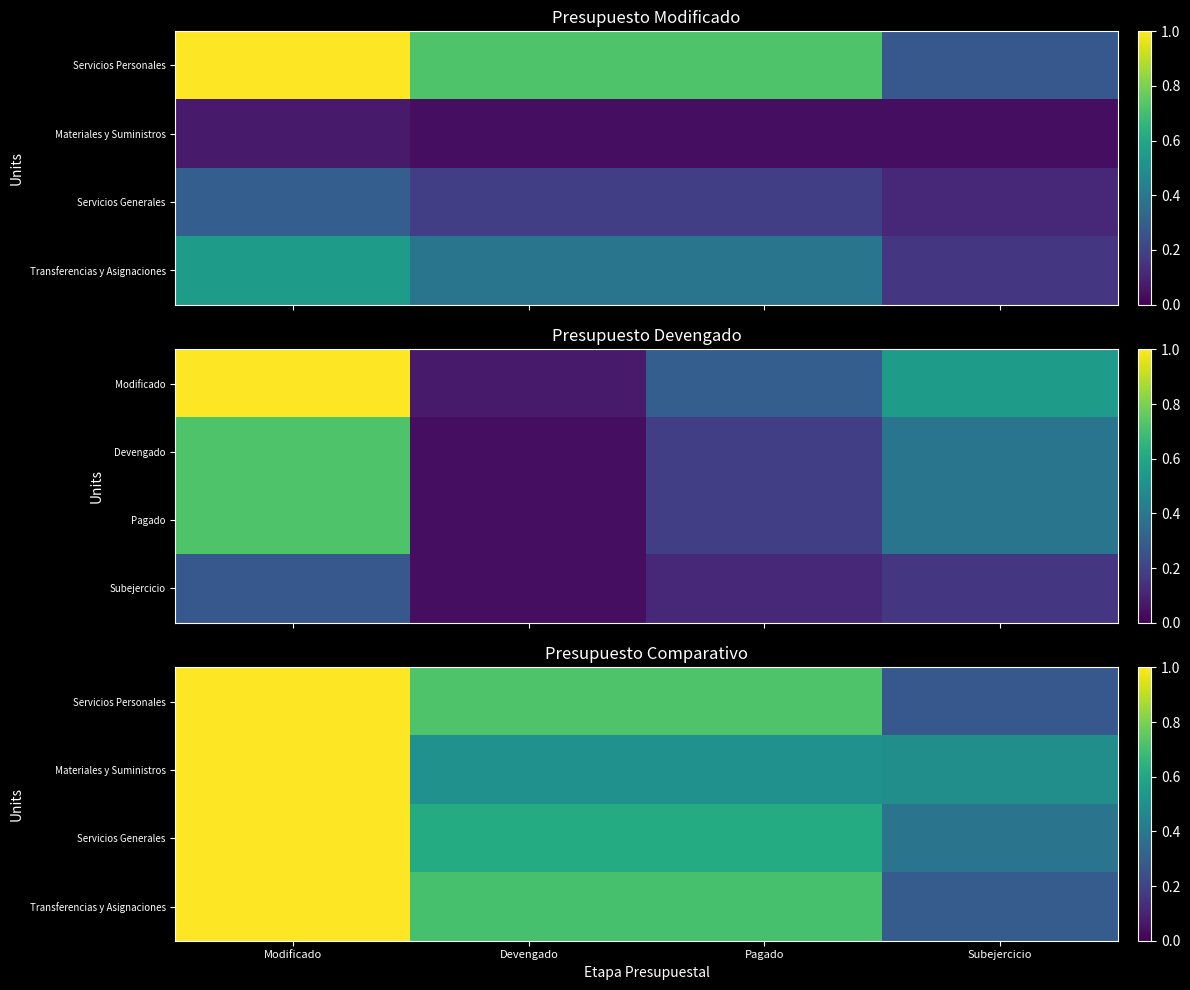

At which category does the chart reach its peak across all series?

Modificado